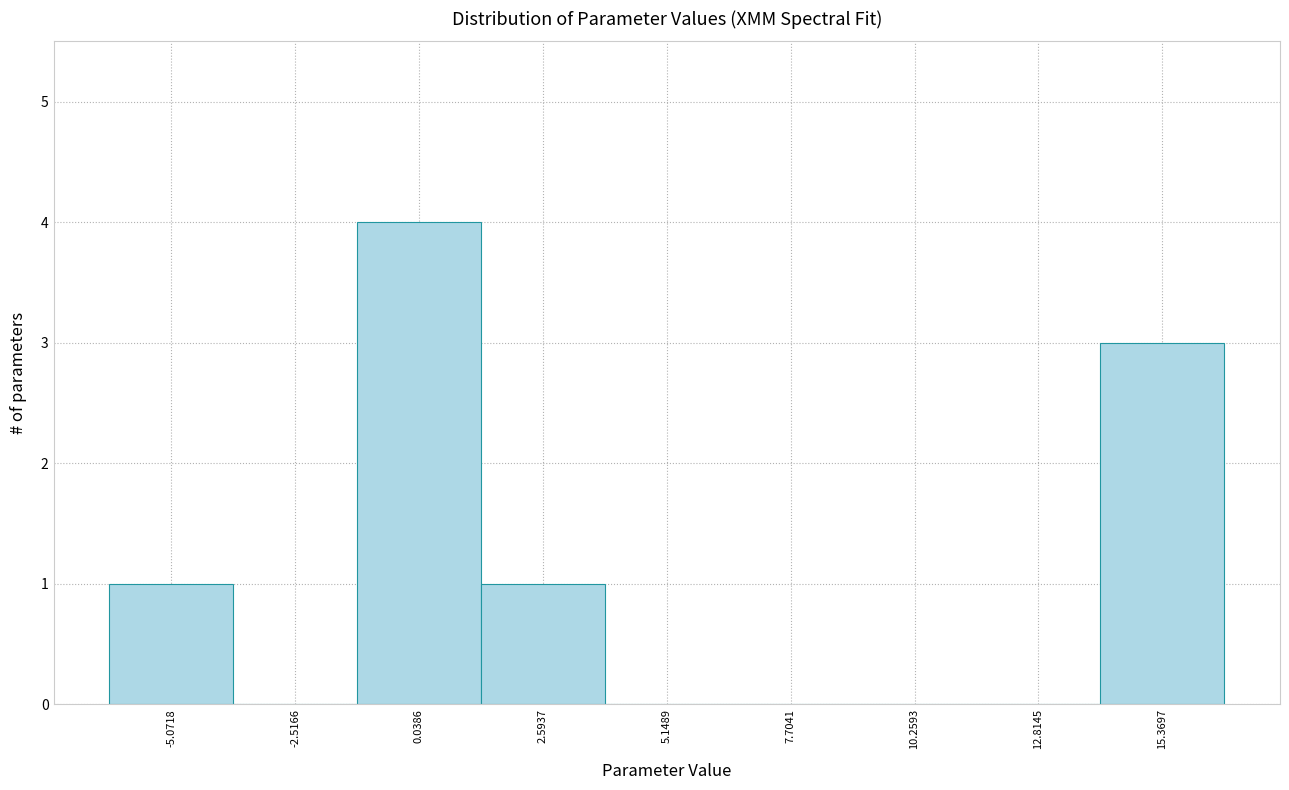

Reading left to right, transcribe this chart: for each bar, give the range it covers on the x-axis and its height. Neither the bar edges nor the heights are printed on the chart, so give them approximately, as read against the axes.

-6.5 to -4.0: 1
-4.0 to -1.0: 0
-1.0 to 1.5: 4
1.5 to 4.0: 1
4.0 to 6.5: 0
6.5 to 9.0: 0
9.0 to 11.5: 0
11.5 to 14.0: 0
14.0 to 16.5: 3